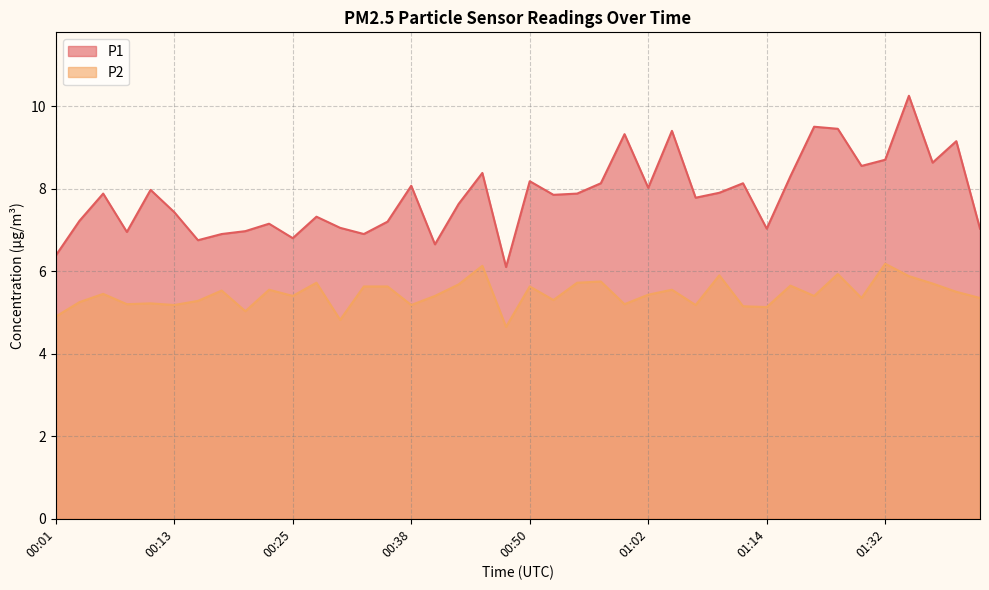

What is the maximum value shown in the chart?

10.2